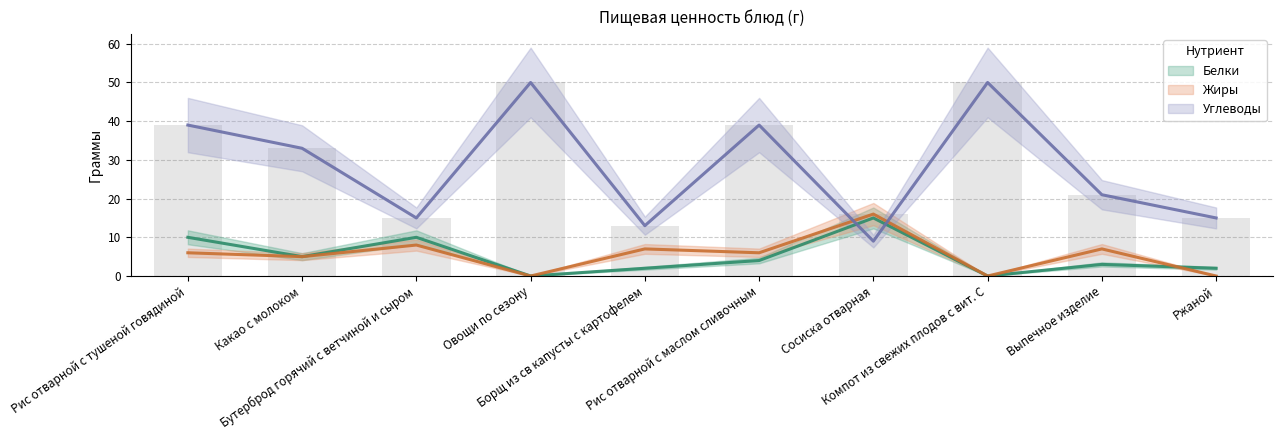

Which series has the largest range (max minus min)?

Углеводы